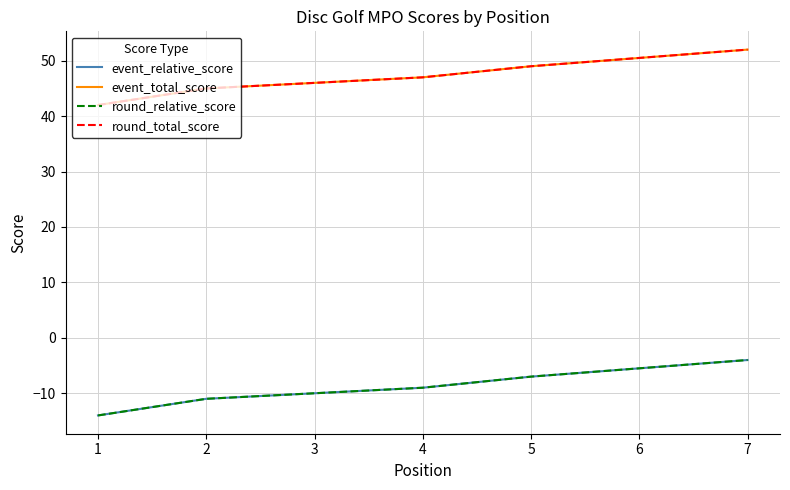

How many distinct data groups are displayed?

4